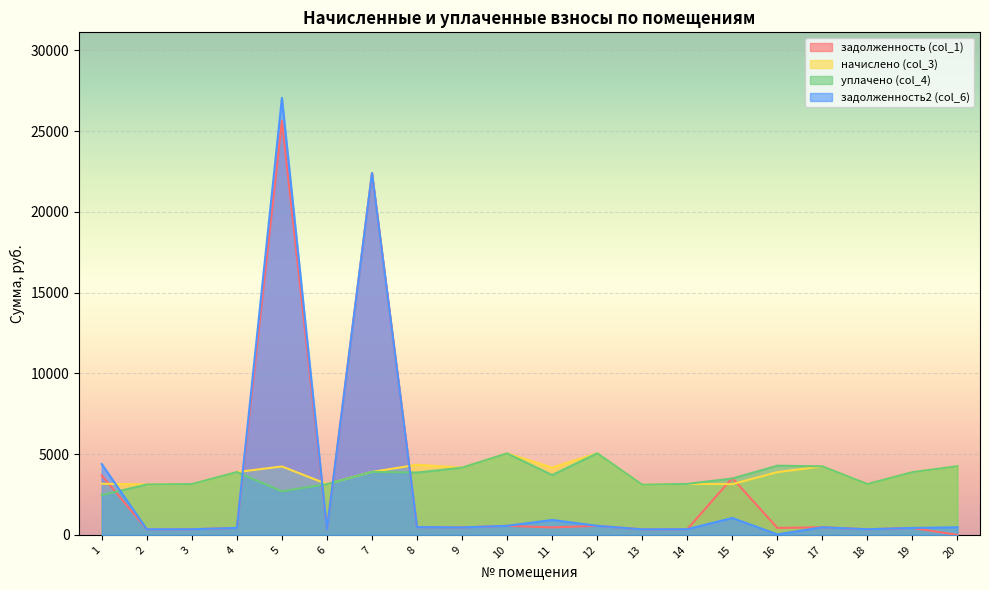

What is the value of the задолженность2 (col_6) point at the 10th from the left?

561.0